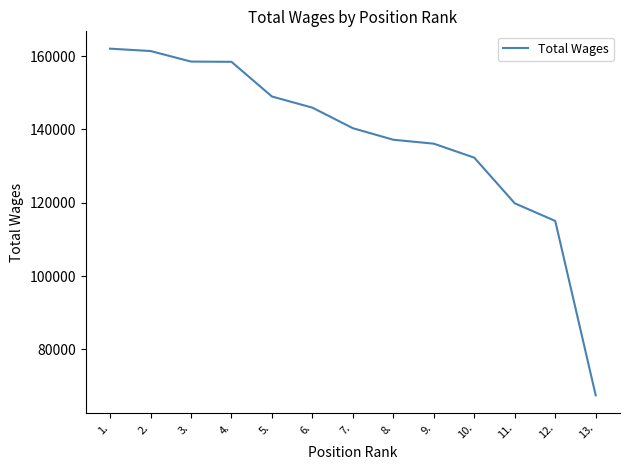

Read the value at 13., to the nearest 50.

67500